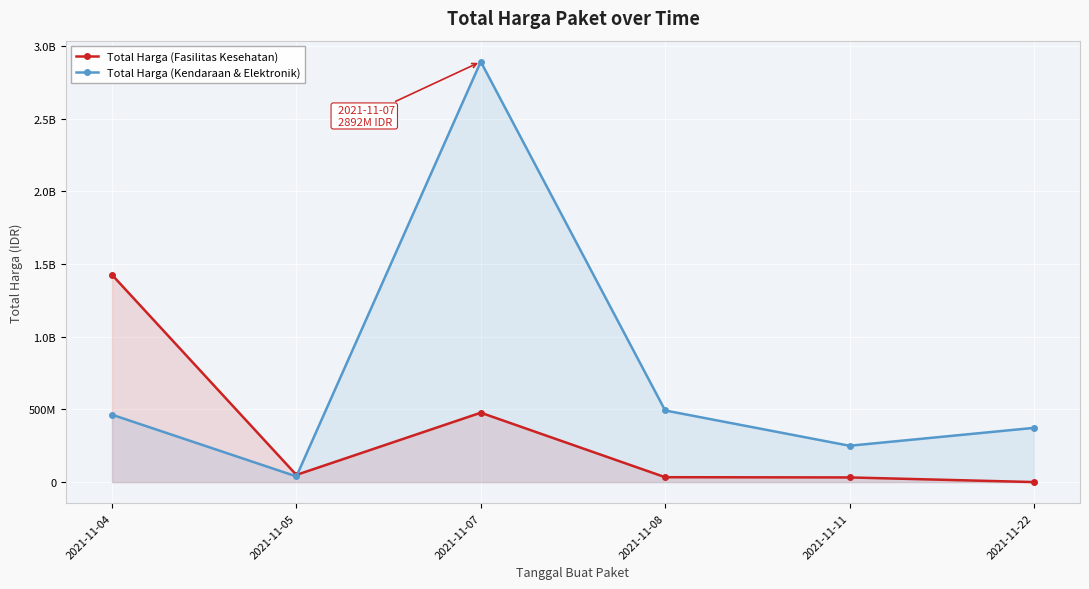

At which label does Total Harga (Kendaraan & Elektronik) first exceed 464002100?

2021-11-07